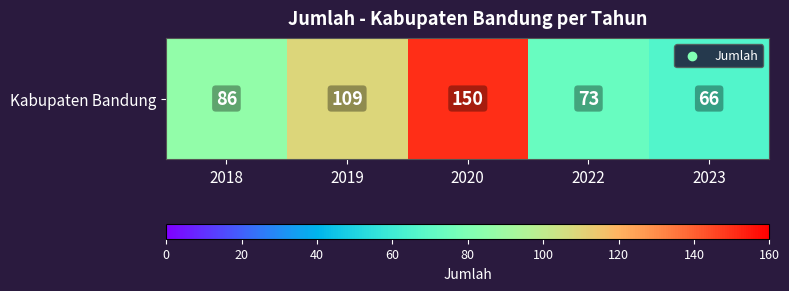

How many data points does each series have?

5